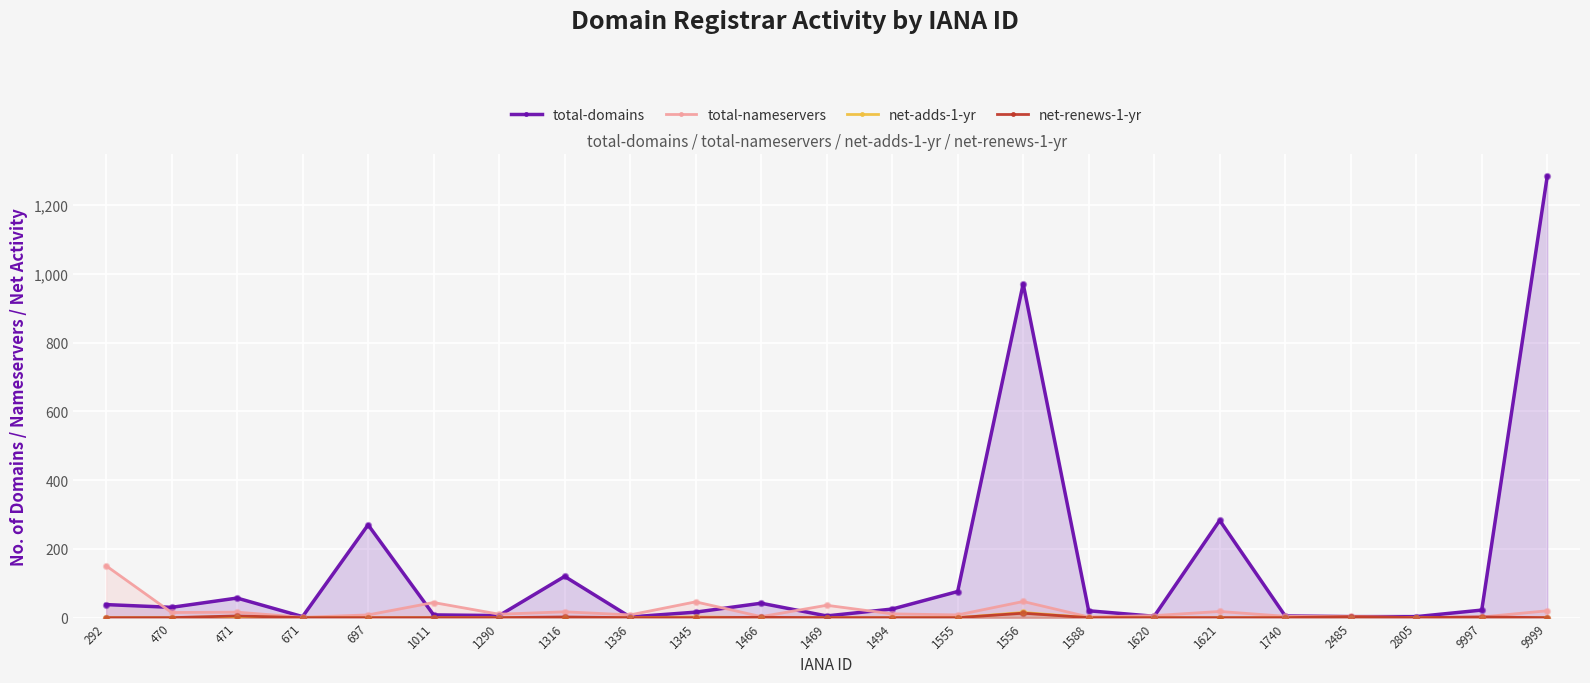

What is the total value across all series at 1588?

22